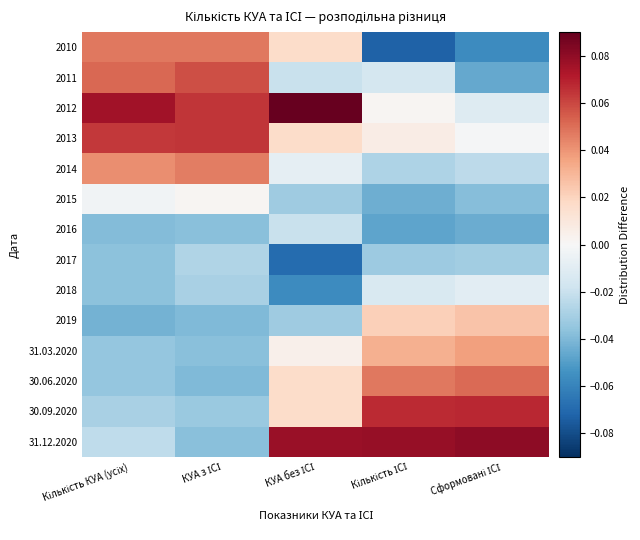

Which has a higher value, Кількість ІСІ or КУА без ІСІ?

КУА без ІСІ